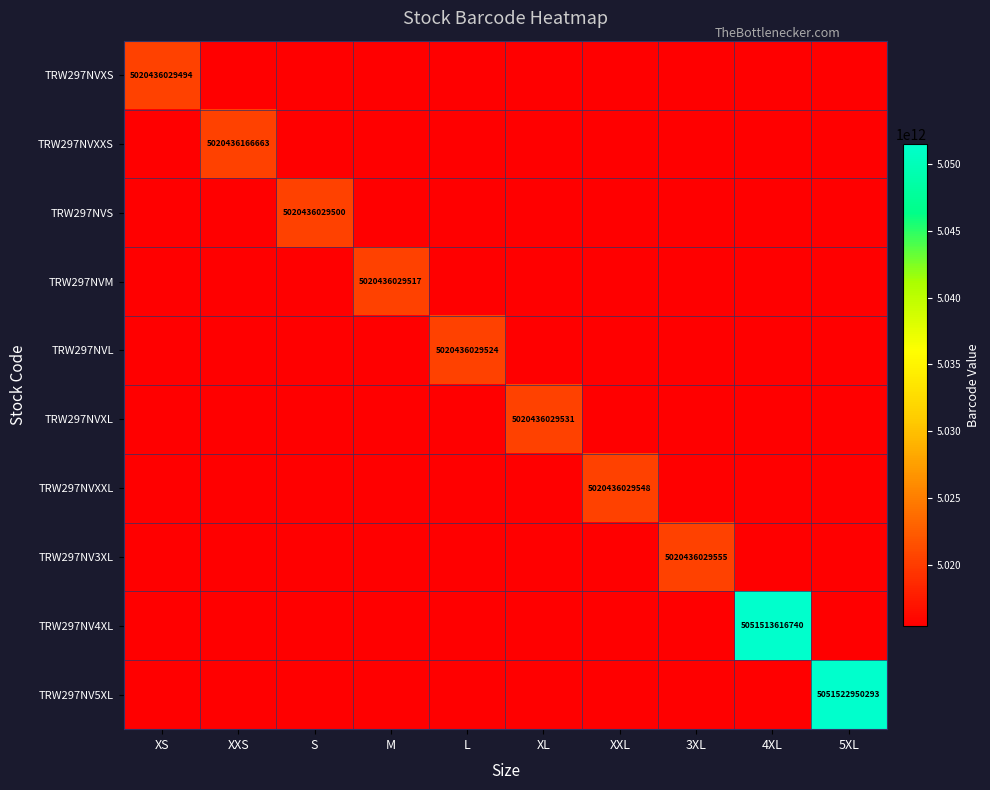

The value of TRW297NVM at XXL is 0. True or false?

True